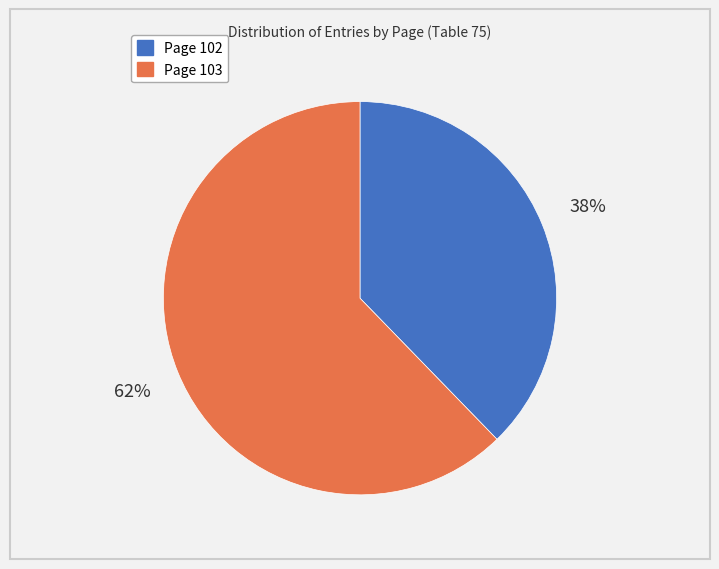

To the nearest percent, what portion does Page 102 represent?

38%